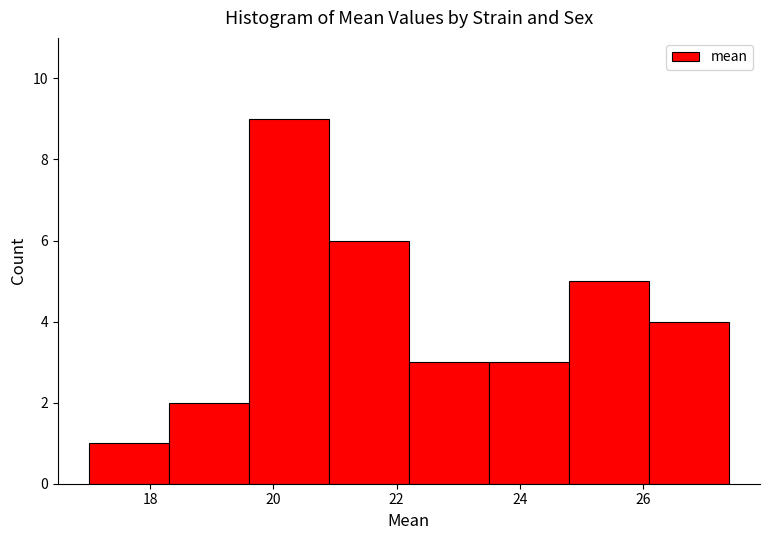

How tall is the bar that spans 23.5 to 24.8 on the x-axis? Neither the bar edges nor the heights are printed on the chart, so give them approximately, as read against the axes.

3